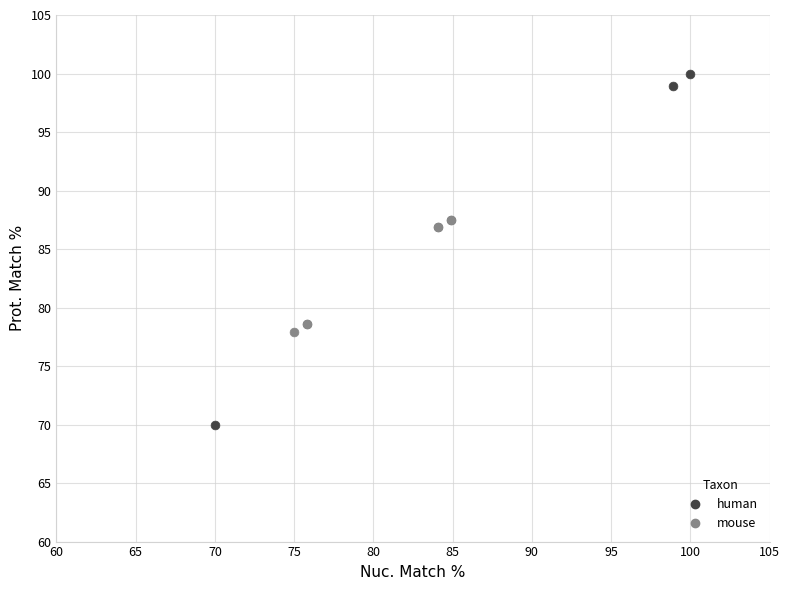

Which series reaches the minimum Y coordinate?

human